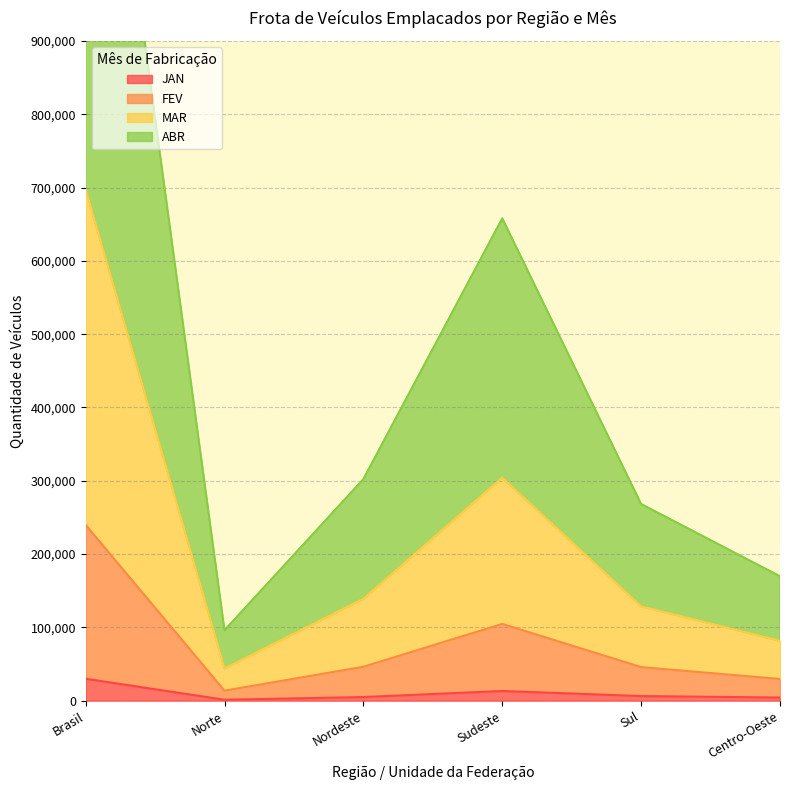

What is the label of the 5th point from the right?

Norte